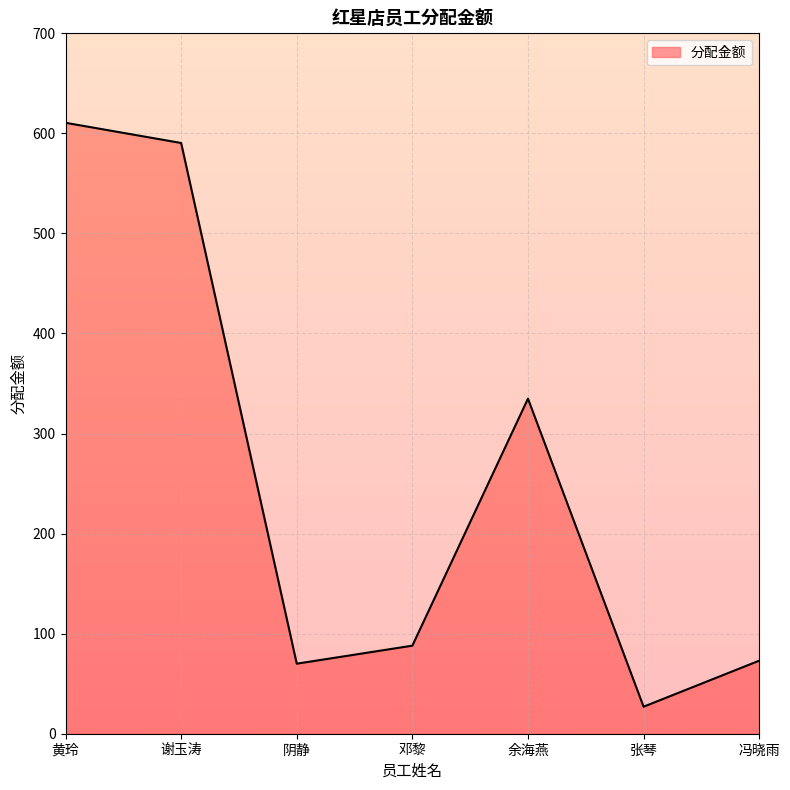

What is the difference between the maximum and minimum values?

583.6